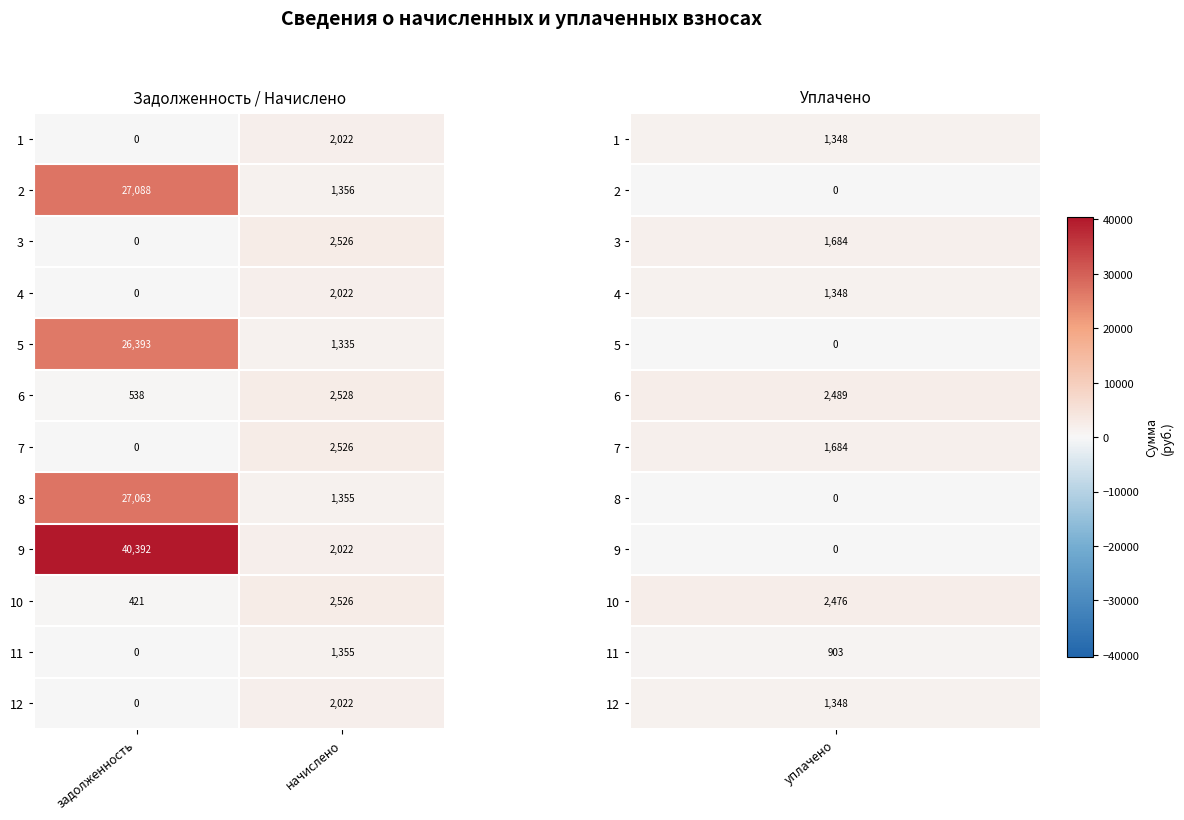

At which category does the chart reach its peak across all series?

задолженность